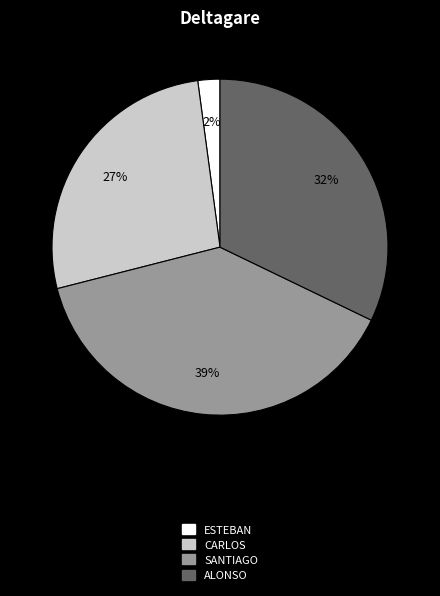

Count the number of slices in the pie.

4